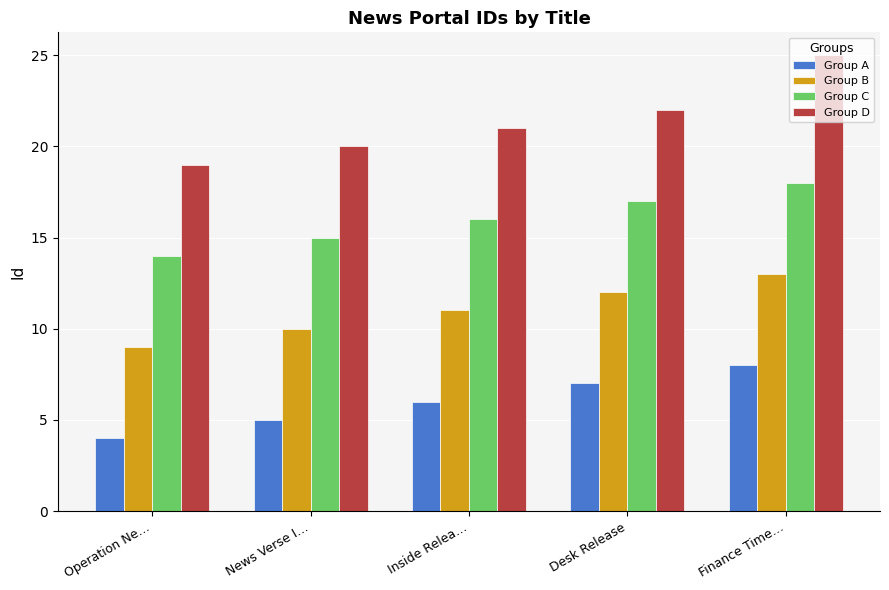

What position from the right is News Verse I…?

4